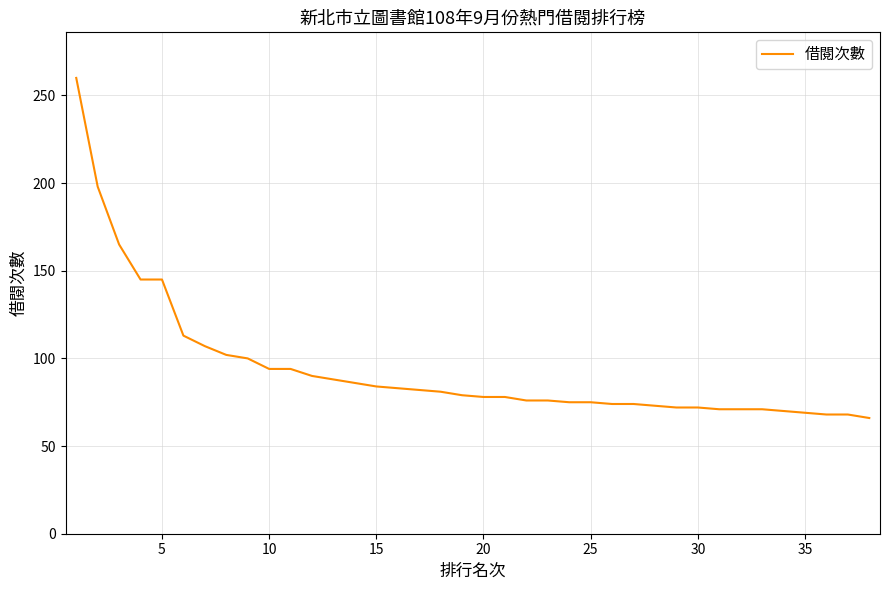

What is the greatest value displayed?

260